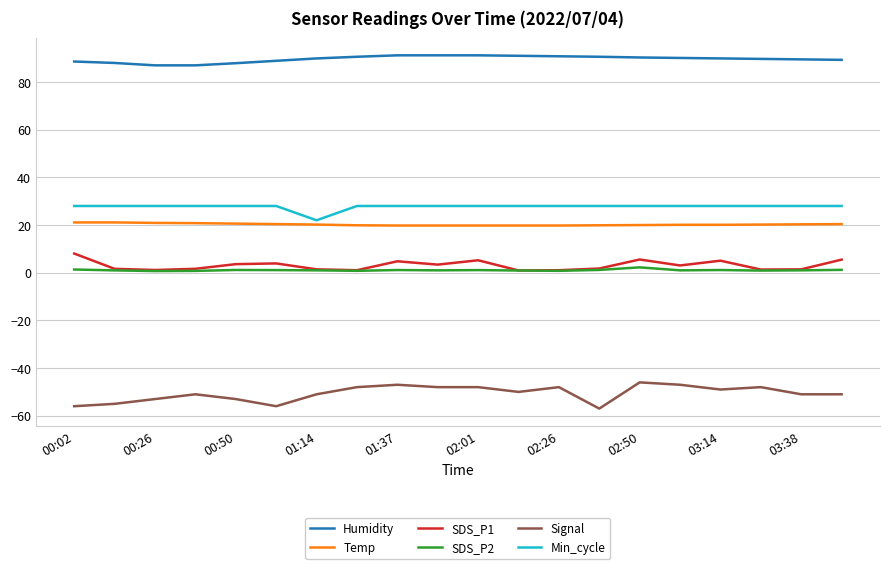

Which series has the largest range (max minus min)?

Signal